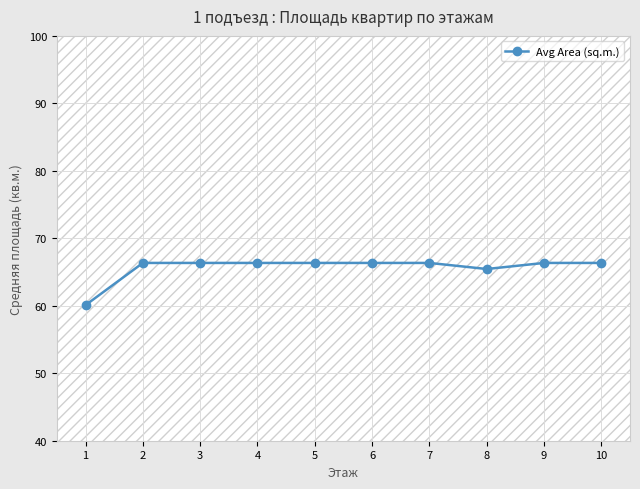

At which label does the data first exceed 66?

2